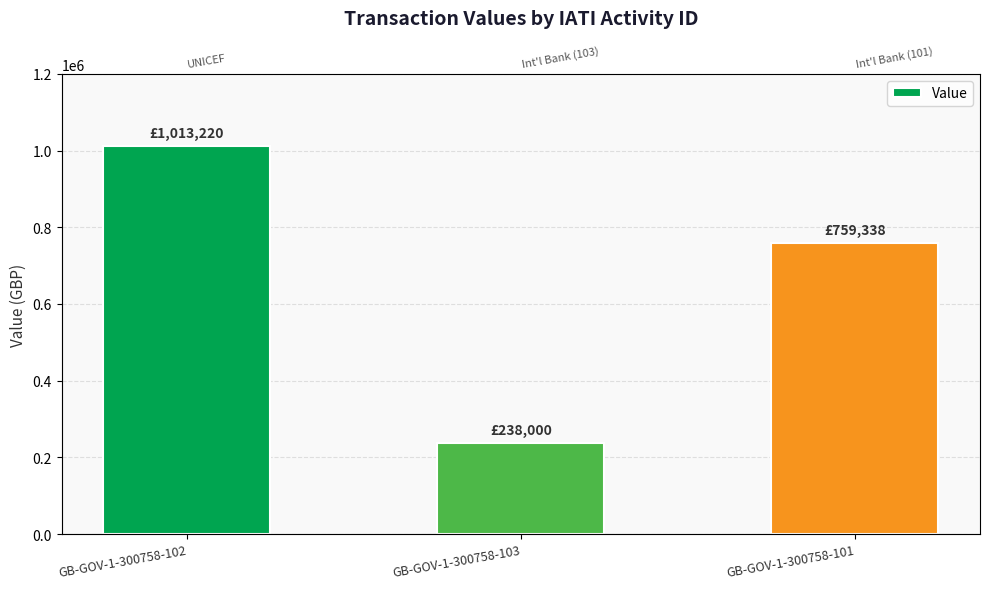

Rank the categories by value from highest to lowest.

GB-GOV-1-300758-102, GB-GOV-1-300758-101, GB-GOV-1-300758-103